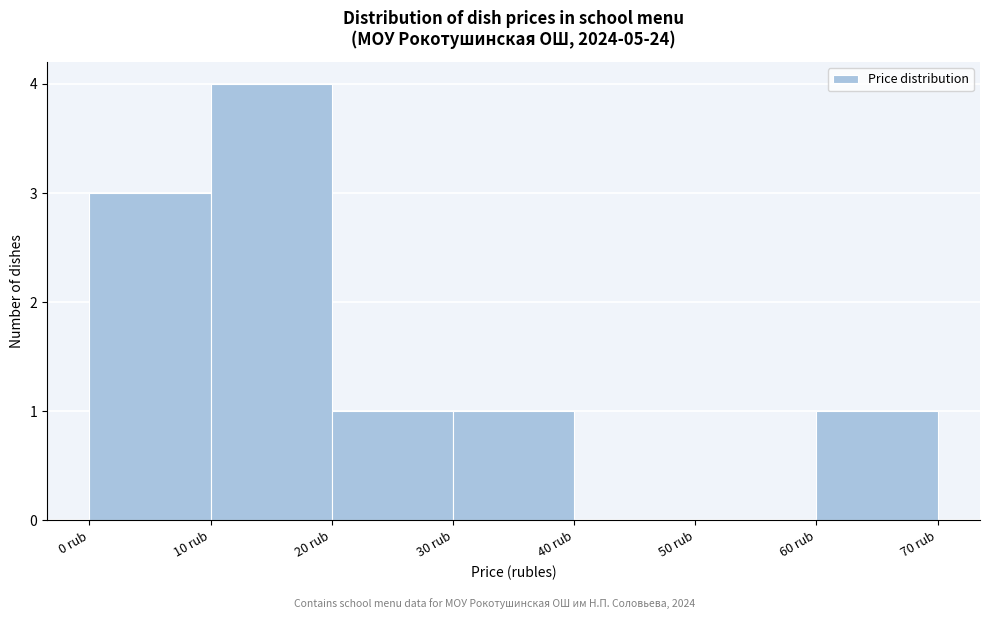

Reading left to right, transcribe this chart: for each bar, give the range it covers on the x-axis and its height. The values are not printed on the chart, so give them approximately, as read against the axis.

0 to 10: 3
10 to 20: 4
20 to 30: 1
30 to 40: 1
40 to 50: 0
50 to 60: 0
60 to 70: 1